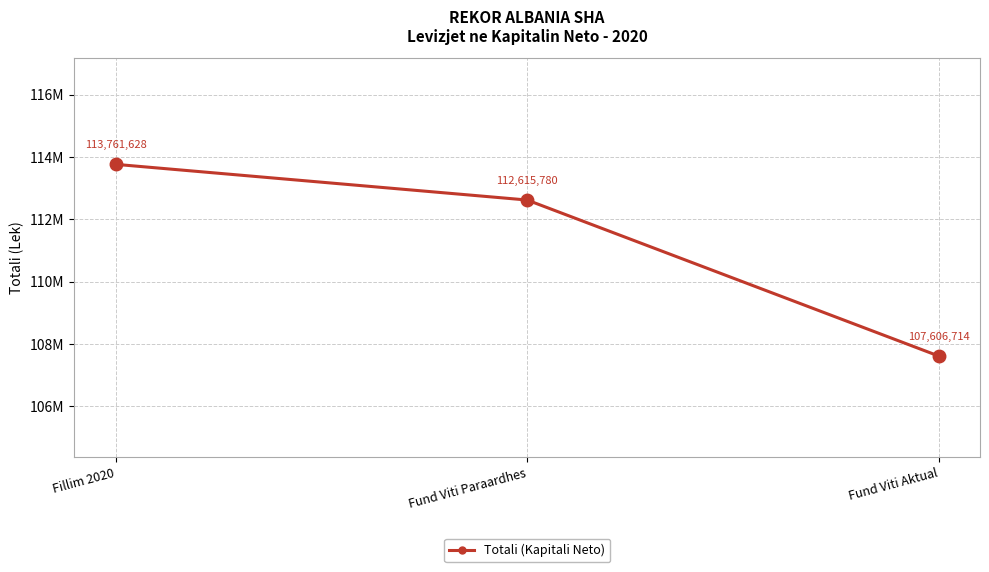

Which has a higher value, Fund Viti Aktual or Fund Viti Paraardhes?

Fund Viti Paraardhes